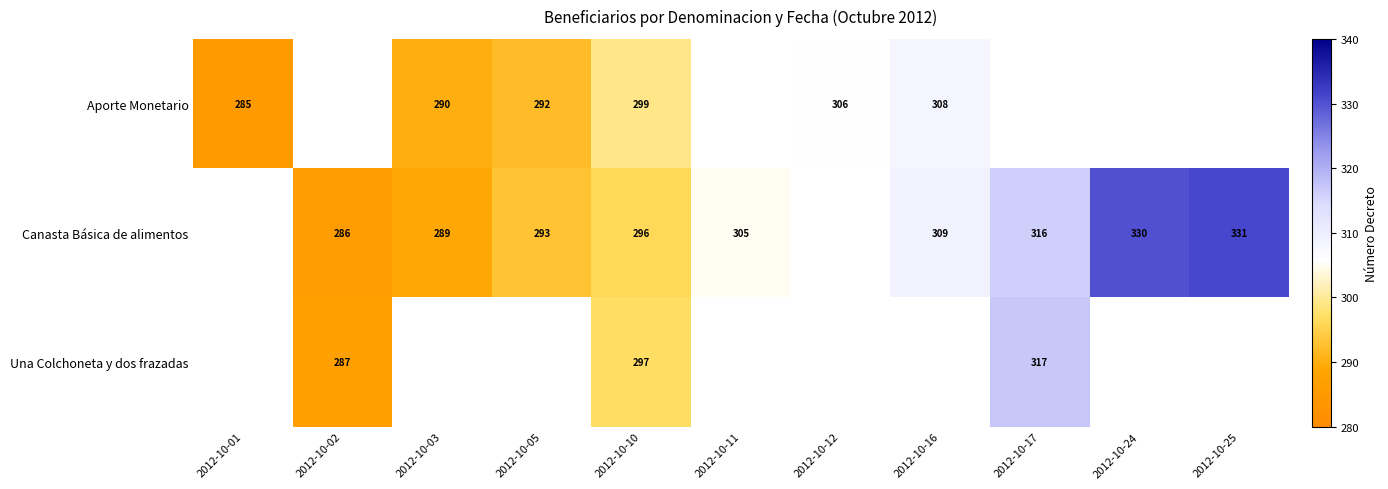

Which has a higher value, 2012-10-25 or 2012-10-02?

2012-10-02